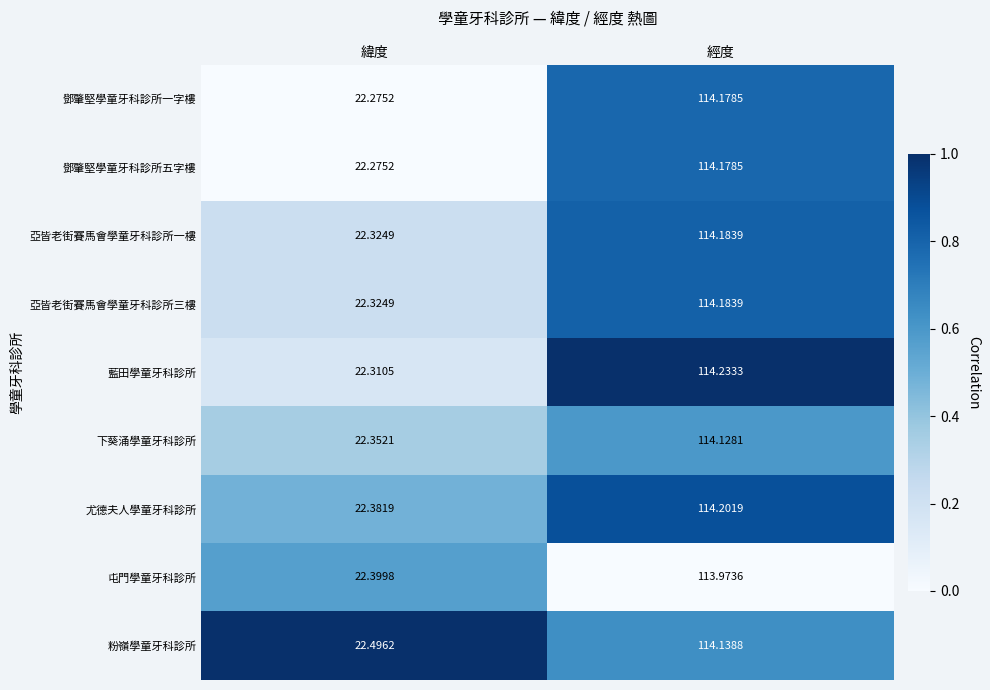

At which category is the sum across all series the highest?

經度